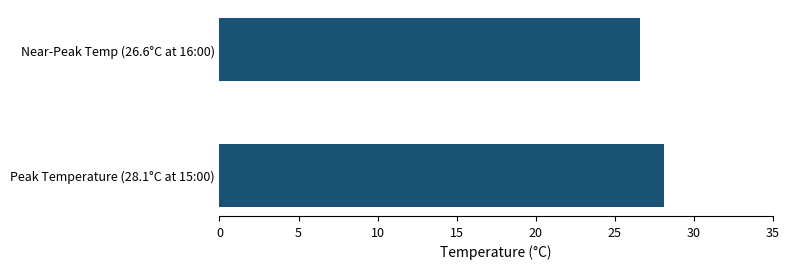

How many data points does each series have?

2